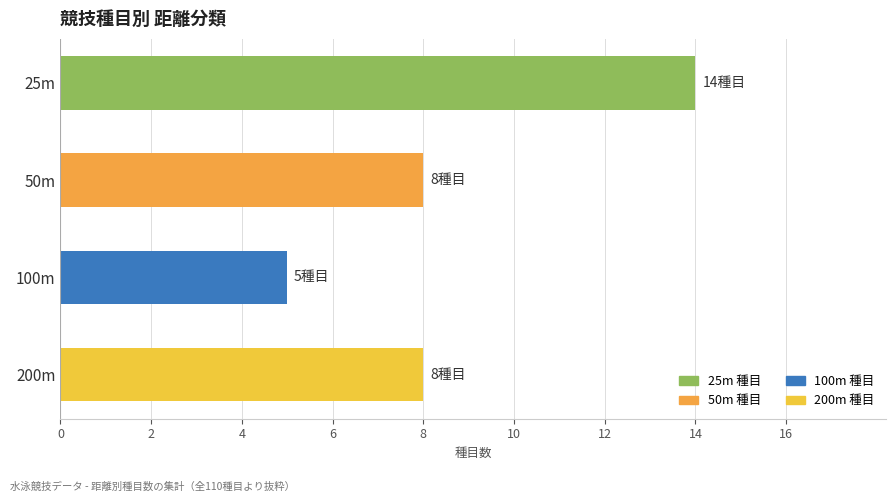

Reading bottom to top, what are all the values shown in this chart?

8	5	8	14